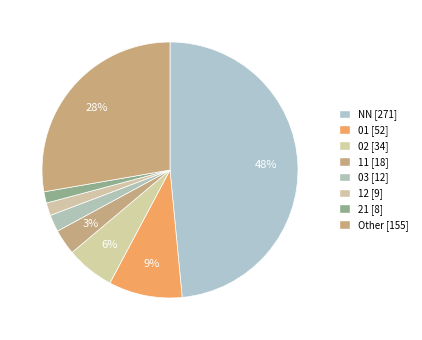

To the nearest percent, what percentage of the pie is NN?

48%